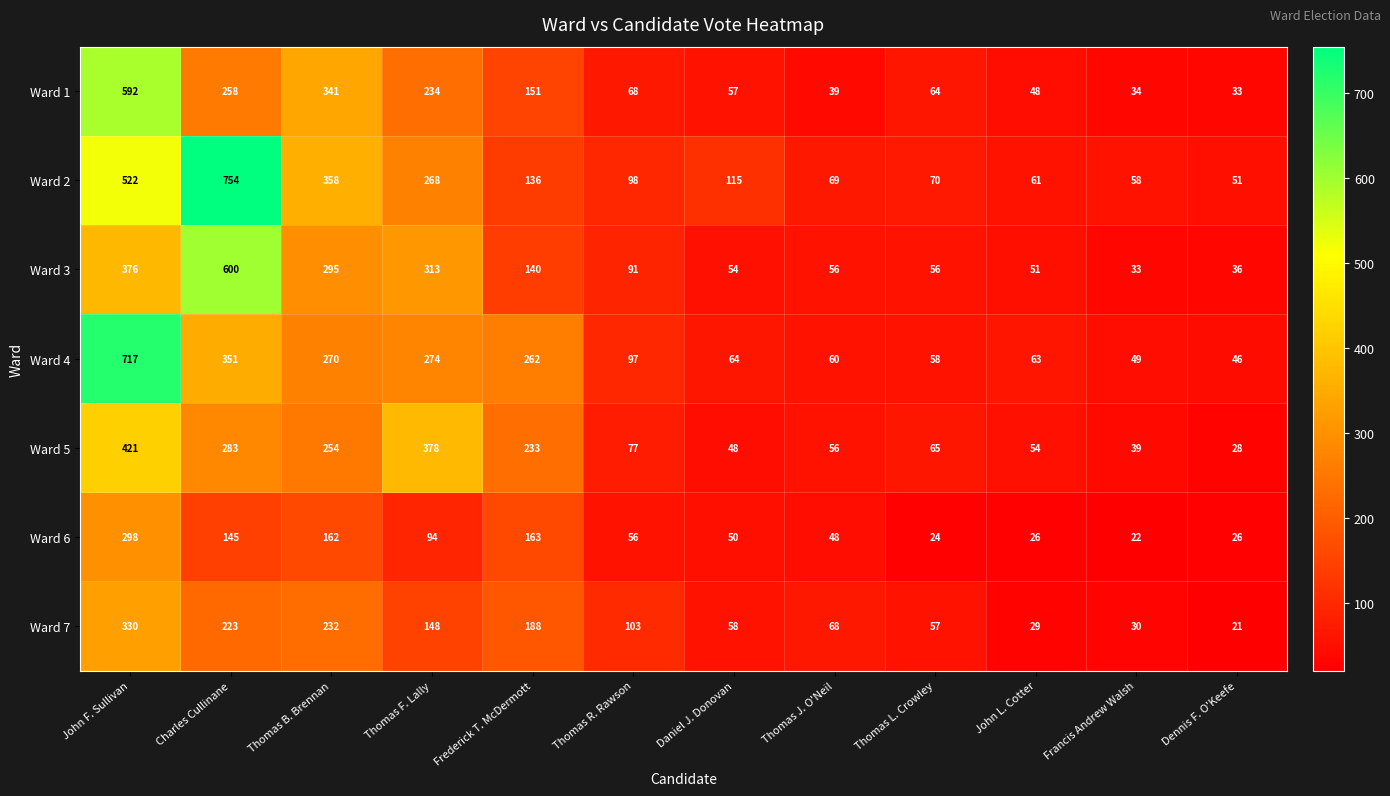

Between Daniel J. Donovan and Thomas J. O'Neil, which series saw the biggest shift?

Ward 2